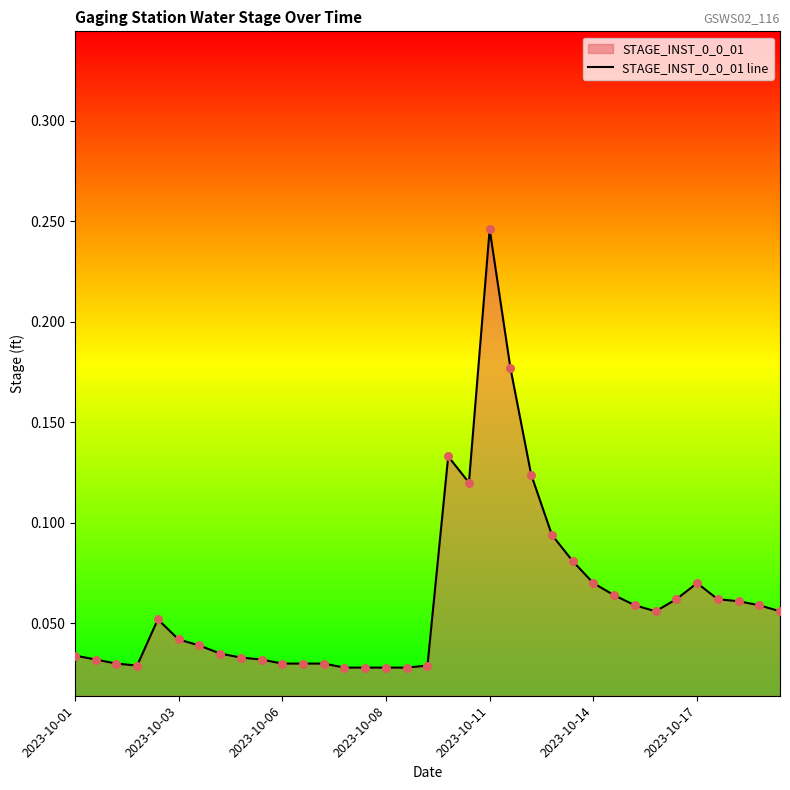

Between 13 and 27, which is larger?

27